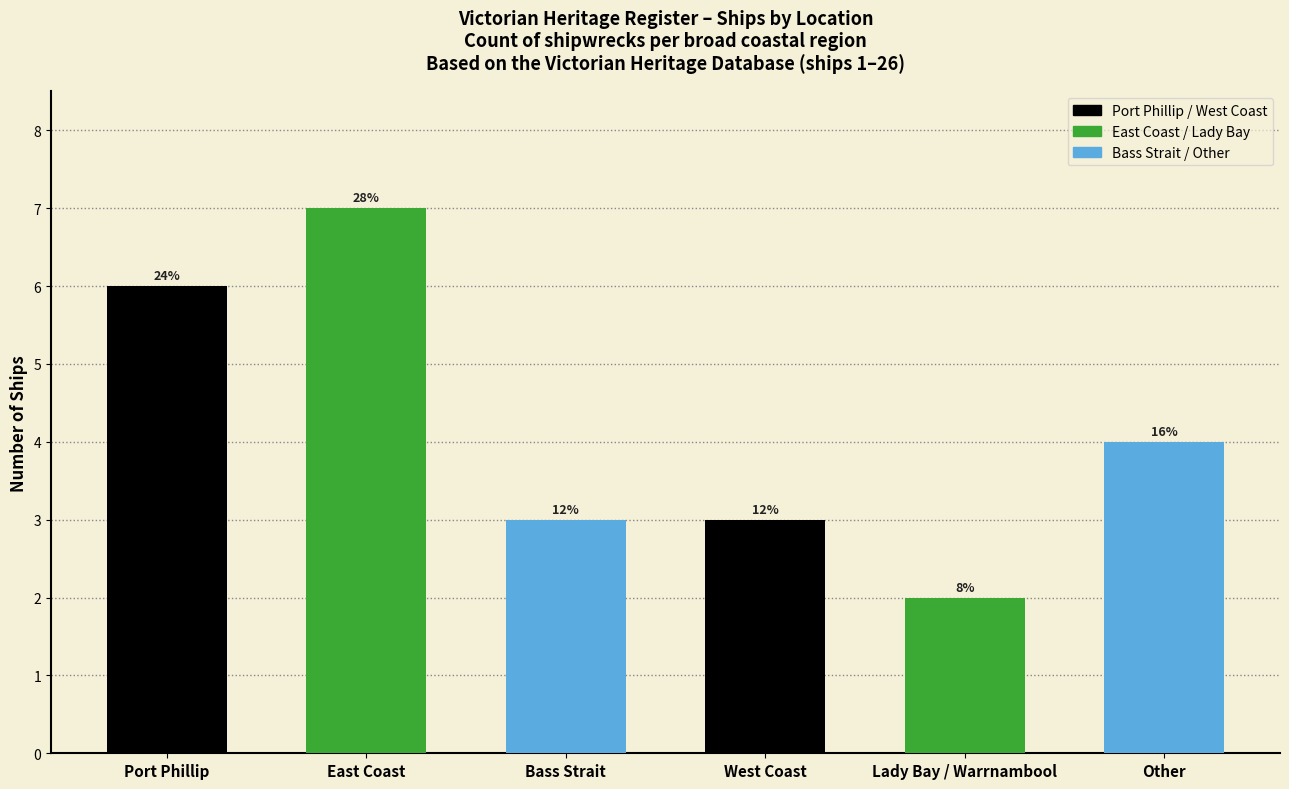

Which has a higher value, East Coast or Bass Strait?

East Coast